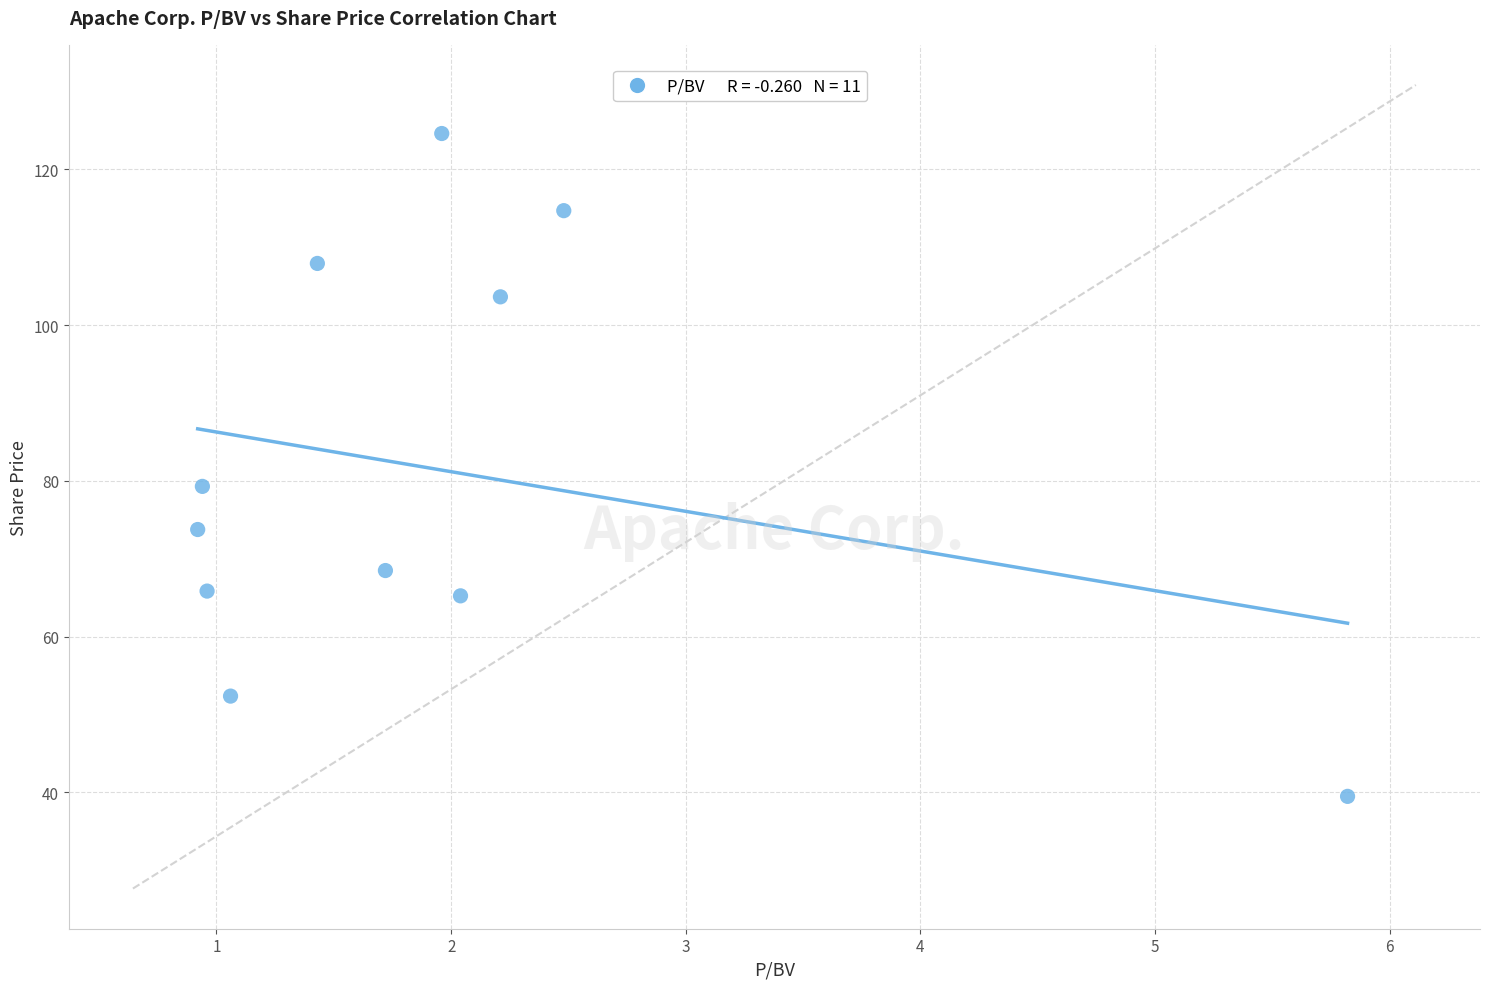

What is the range of X values (max minus min)?

4.9